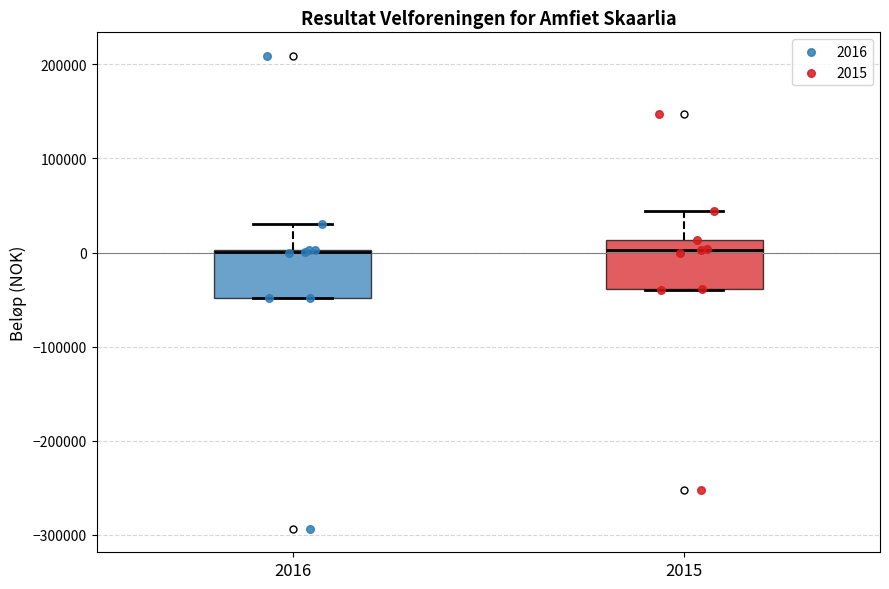

Where is the upper edge of the box at x = 2015 on the y-axis? The values are not printed on the chart, so give them approximately, as read against the axis.

10000